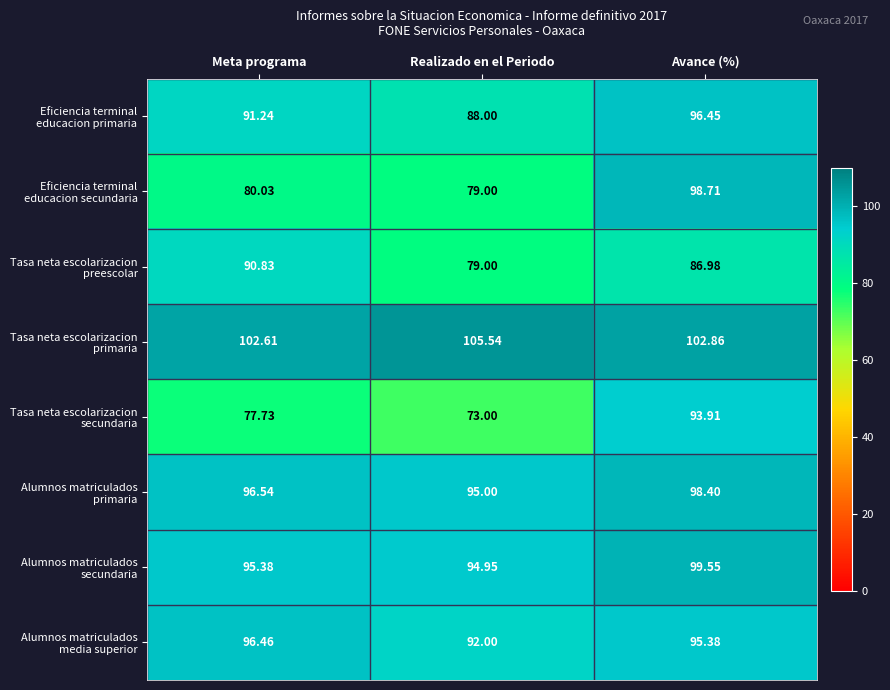

At which category is the sum across all series the highest?

Avance (%)